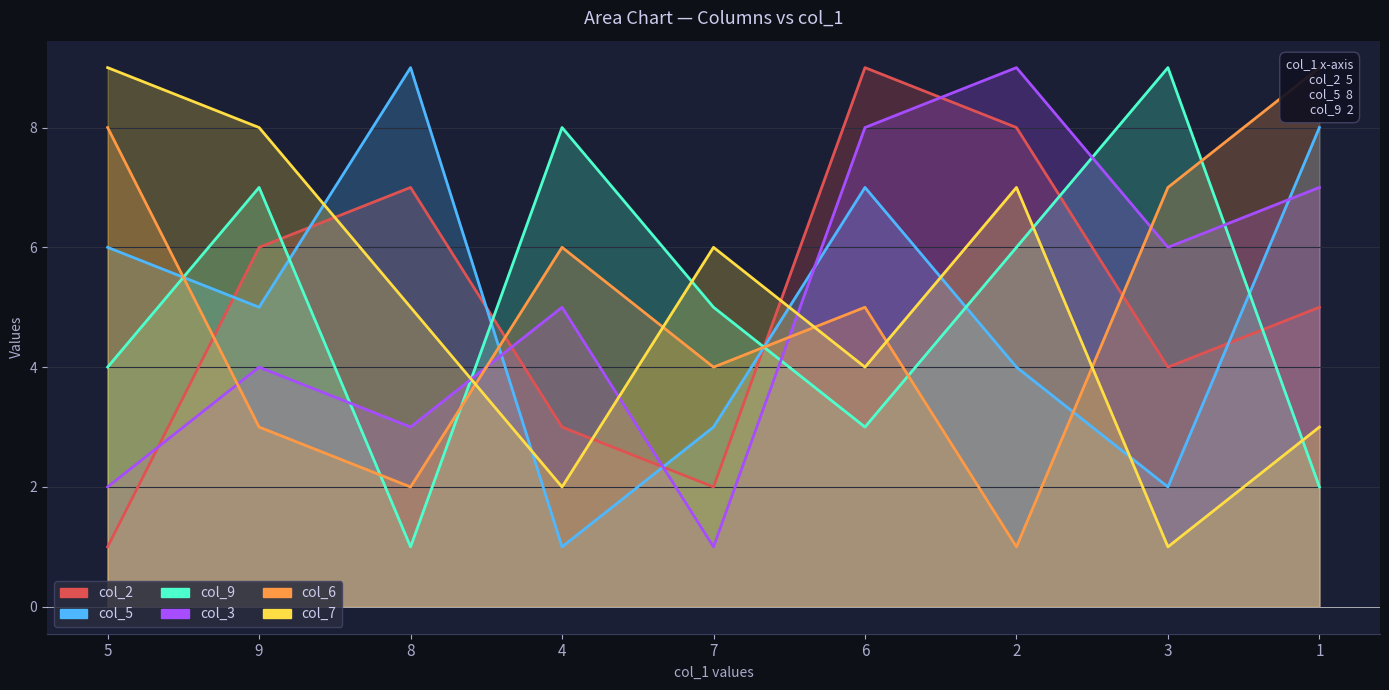

Between which two adjacent categories do col_5 and col_2 first intersect?

5 and 9